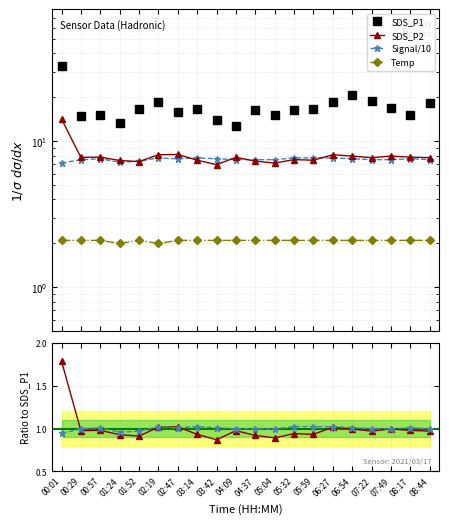

Reading right to left, extract all data points from this chart.

SDS_P1: 18.2	15.2	16.8	18.8	20.6	18.6	16.8	16.3	15.1	16.5	12.7	14.0	16.8	15.9	18.6	16.5	13.3	15.2	14.9	33.0
SDS_P2: 7.7	7.8	7.9	7.7	7.9	8.1	7.4	7.5	7.1	7.3	7.8	6.9	7.4	8.1	8.1	7.3	7.4	7.8	7.8	14.2
Signal/10: 7.5	7.6	7.5	7.5	7.6	7.7	7.7	7.7	7.5	7.5	7.5	7.6	7.7	7.6	7.7	7.3	7.2	7.6	7.5	7.1
Temp: 2.1	2.1	2.1	2.1	2.1	2.1	2.1	2.1	2.1	2.1	2.1	2.1	2.1	2.1	2.0	2.1	2.0	2.1	2.1	2.1
SDS_P2 ratio: 1.0	1.0	1.0	1.0	1.0	1.0	0.9	0.9	0.9	0.9	1.0	0.9	0.9	1.0	1.0	0.9	0.9	1.0	1.0	1.8
Signal ratio: 1.0	1.0	1.0	1.0	1.0	1.0	1.0	1.0	1.0	1.0	1.0	1.0	1.0	1.0	1.0	1.0	1.0	1.0	1.0	0.9